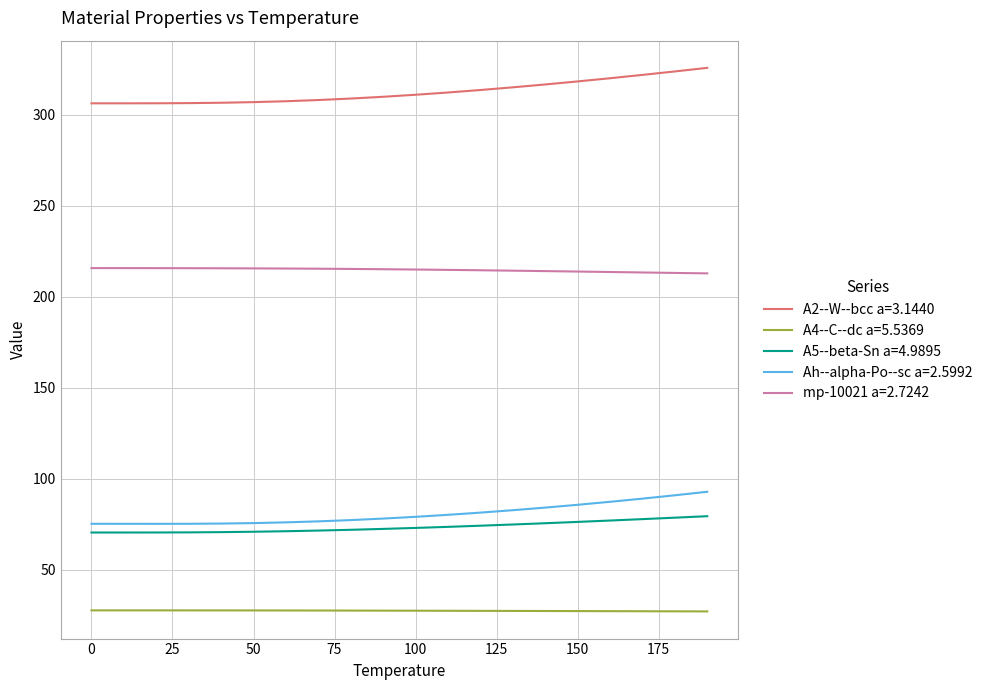

What is the average value of the A2--W--bcc a=3.1440 series?

312.6